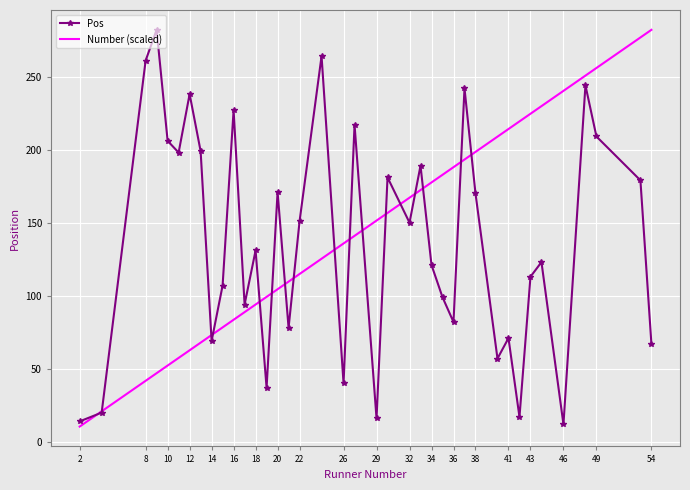

What is the minimum value shown in the chart?

10.4